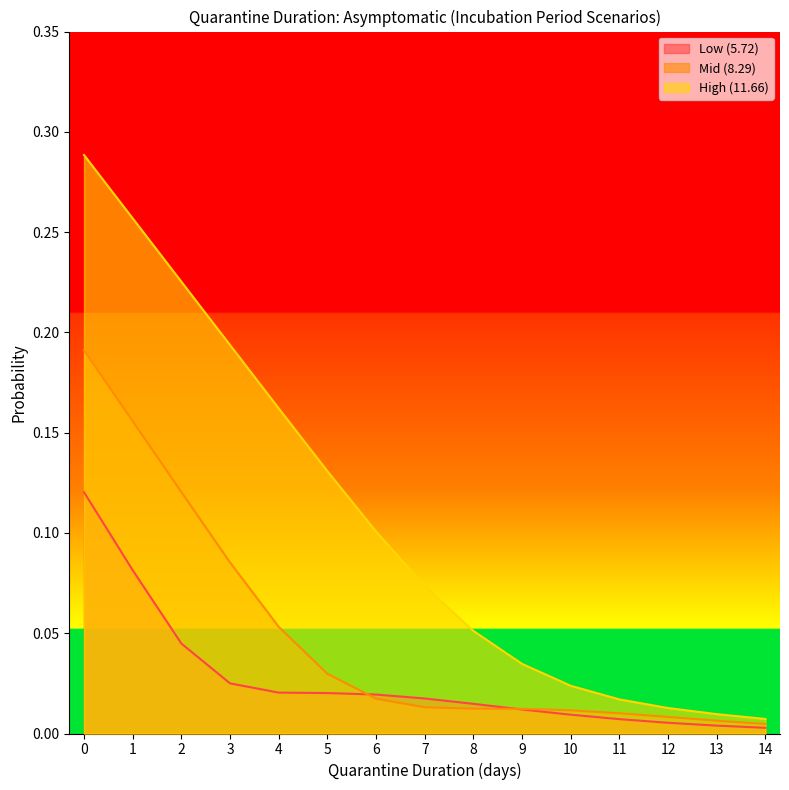

What are all the series names shown in the legend?

Low (5.72), Mid (8.29), High (11.66)